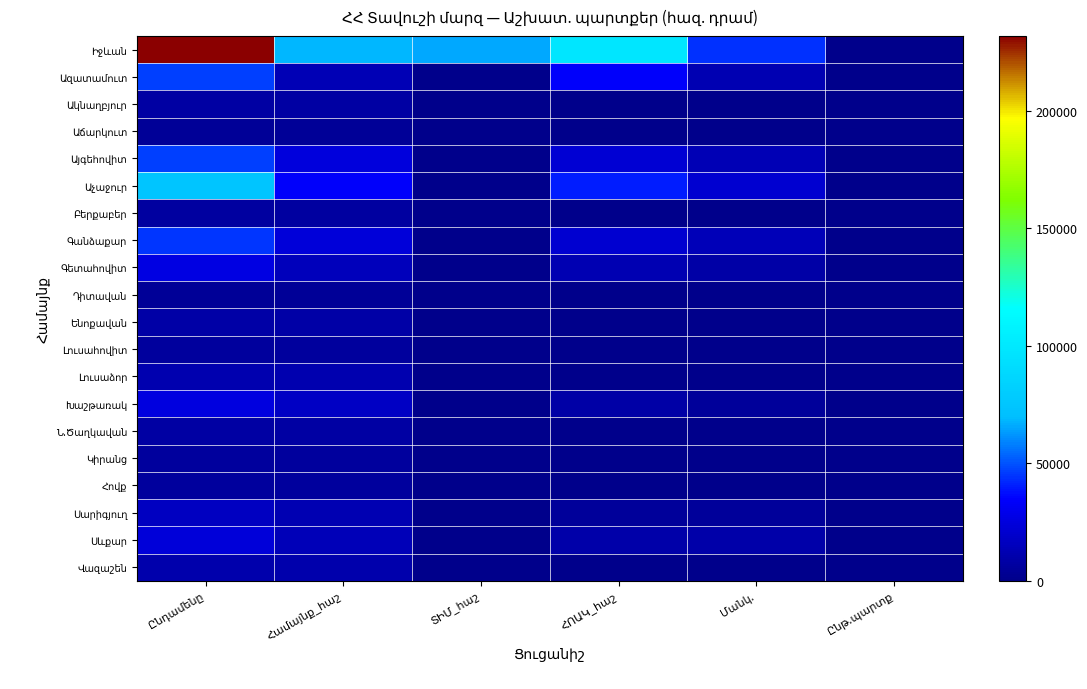

What is the total value across all series at Համայնք_հաշ?

300042.8